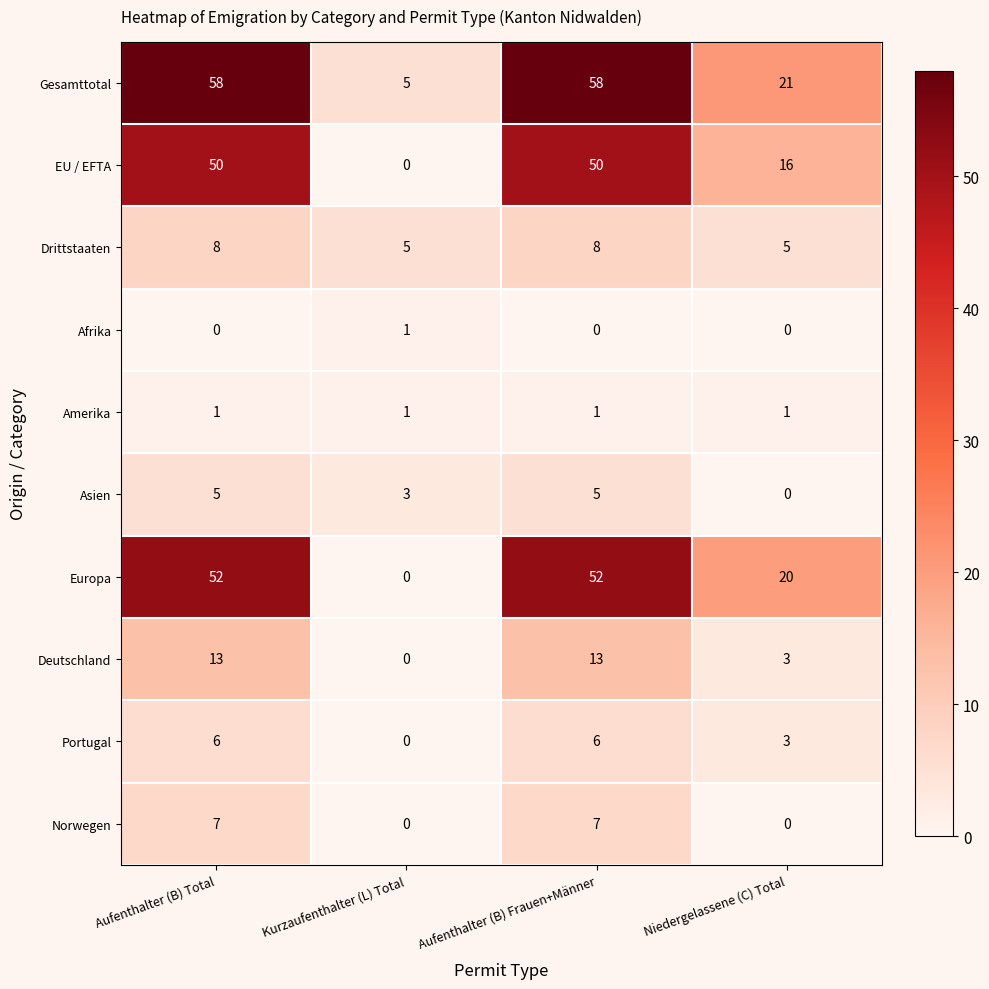

The value of EU / EFTA at Aufenthalter (B) Total is 29. True or false?

False